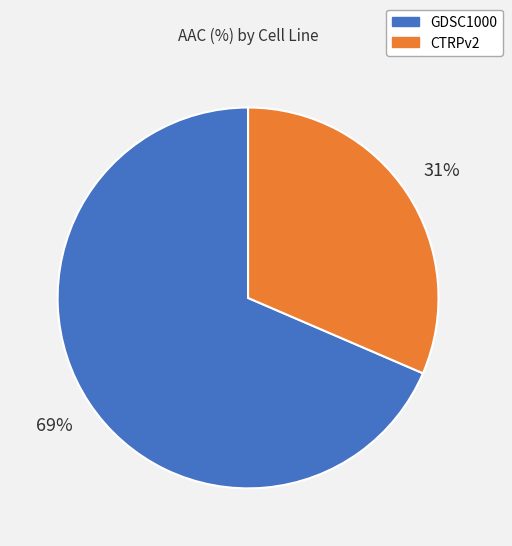

To the nearest percent, what portion does GDSC1000 represent?

69%